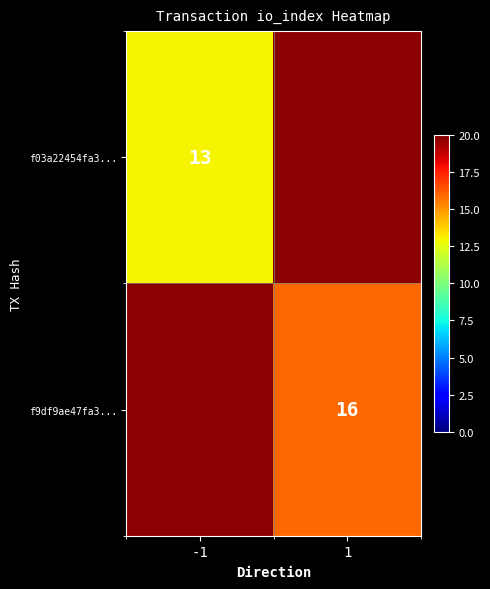

True or false: f03a22454fa3... has a value of 13 at -1.

True